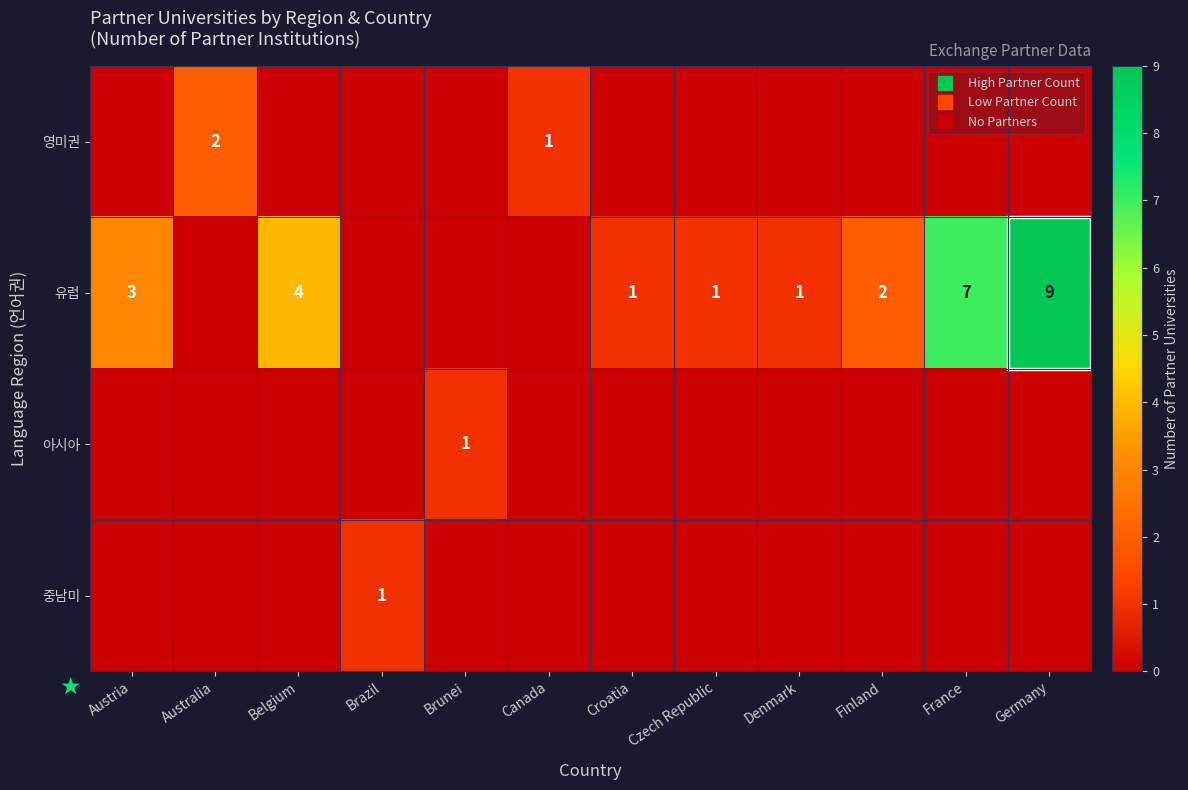

At how many categories does at least one series exceed 5?

2